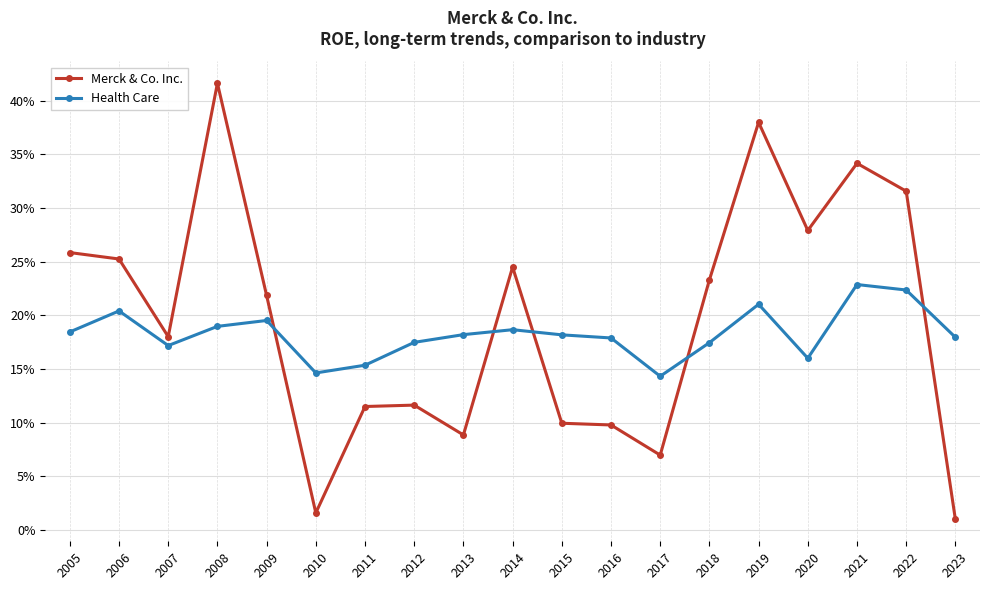

Is this an area chart (filled region under the line)?

No